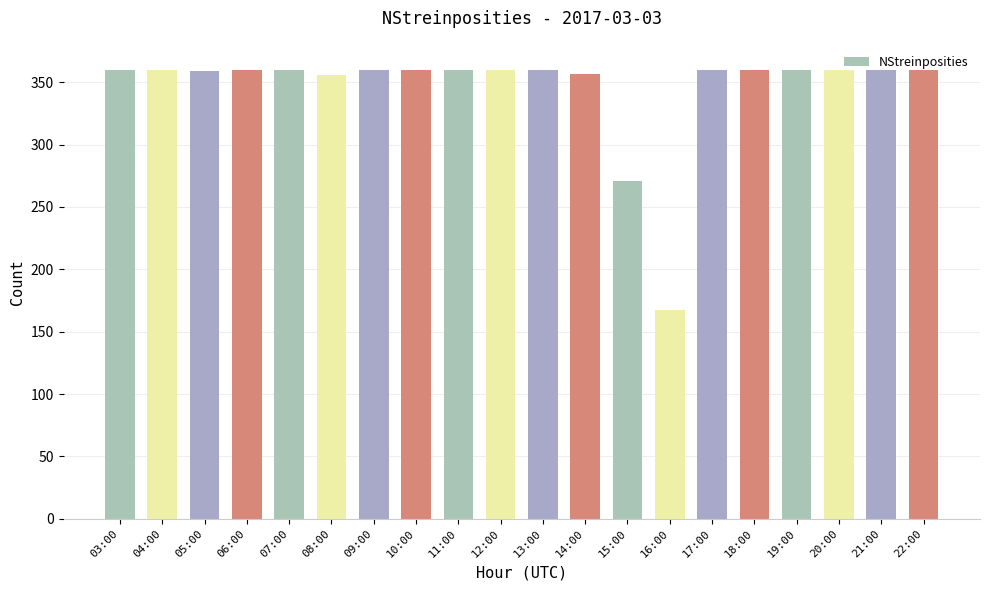

How many series are shown in this chart?

1